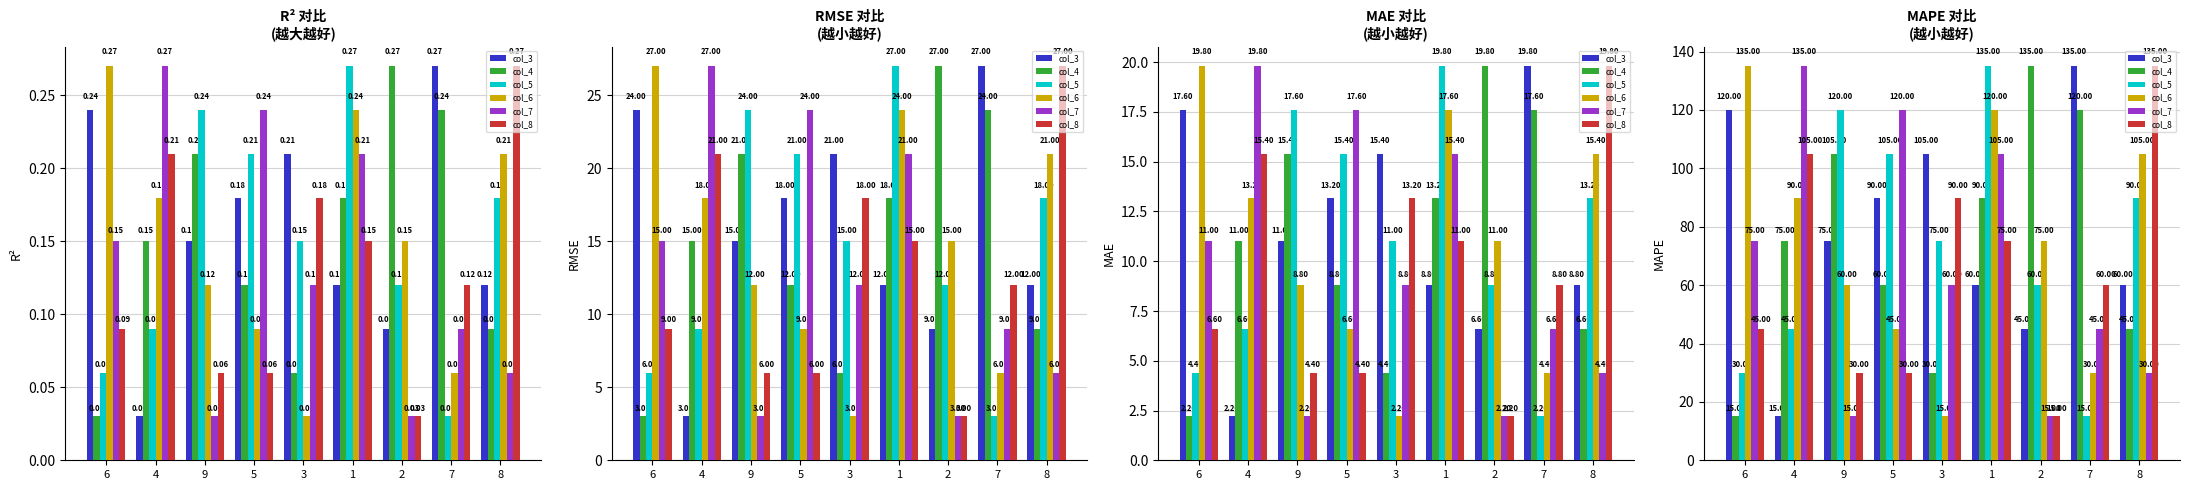

Rank the series by their maximum value, from highest to lowest.

col_3, col_4, col_5, col_6, col_7, col_8